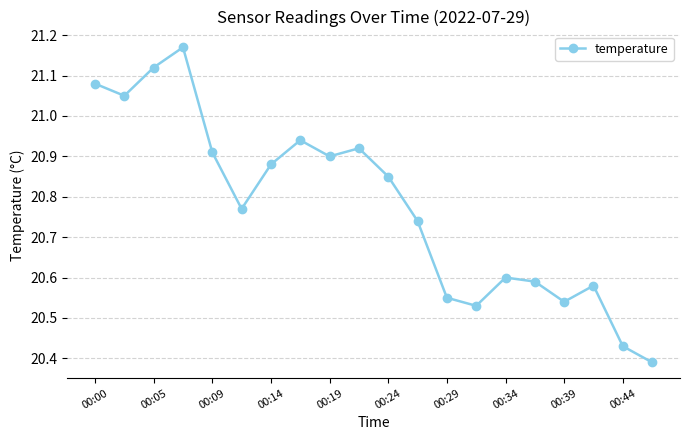

How many lines are shown in the chart?

1